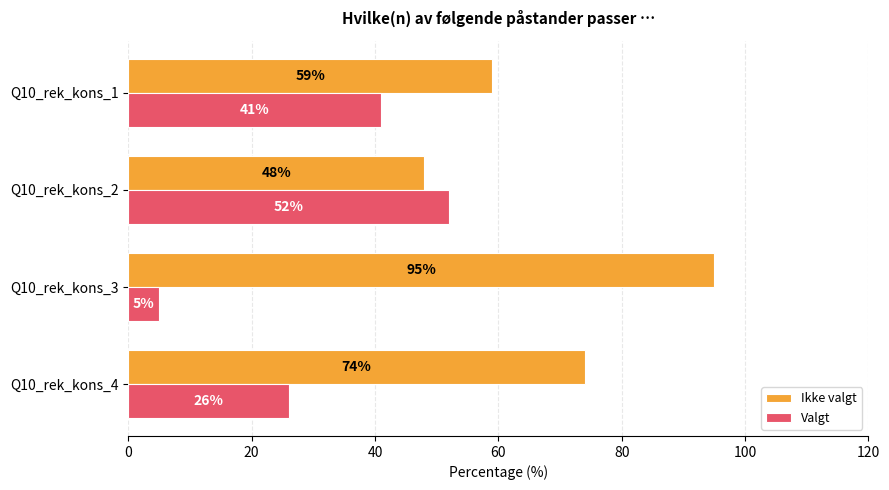

Which label corresponds to the largest value in the chart?

Q10_rek_kons_3